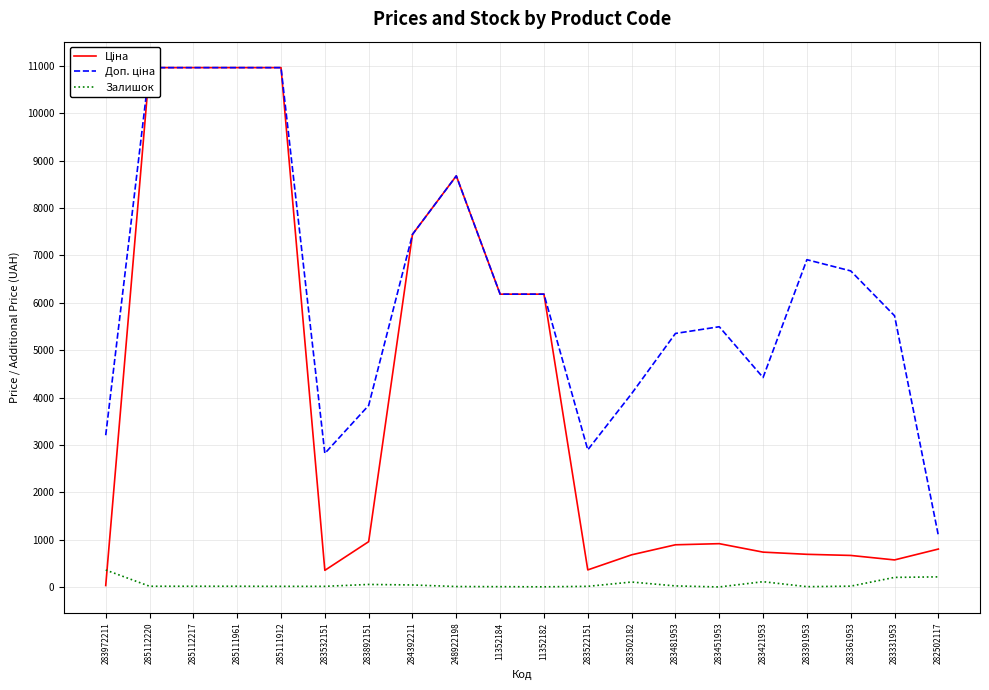

True or false: Залишок and Доп. ціна cross at least once.

False